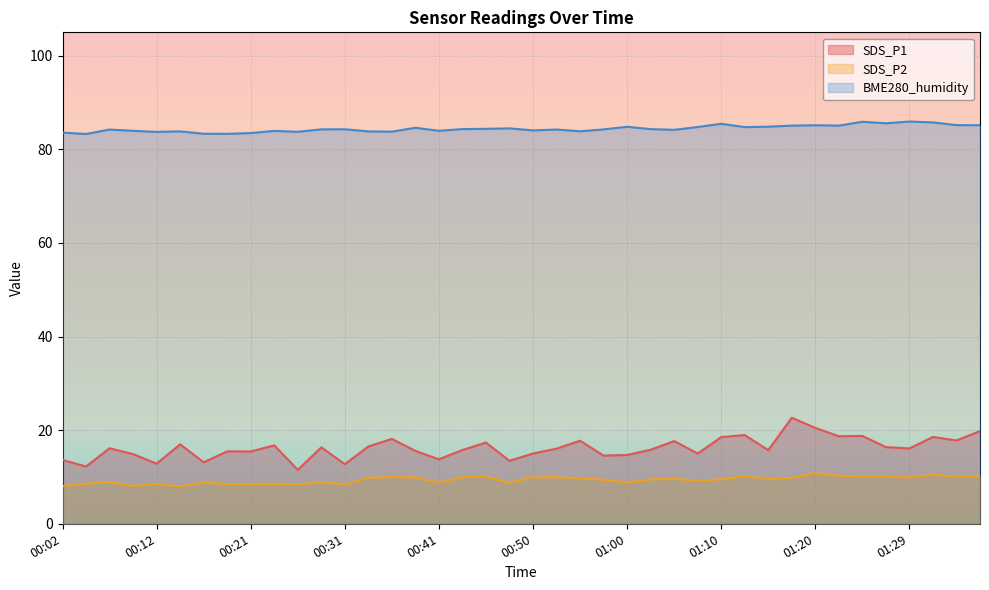

The value of SDS_P2 at 01:10 is 9.5. True or false?

True